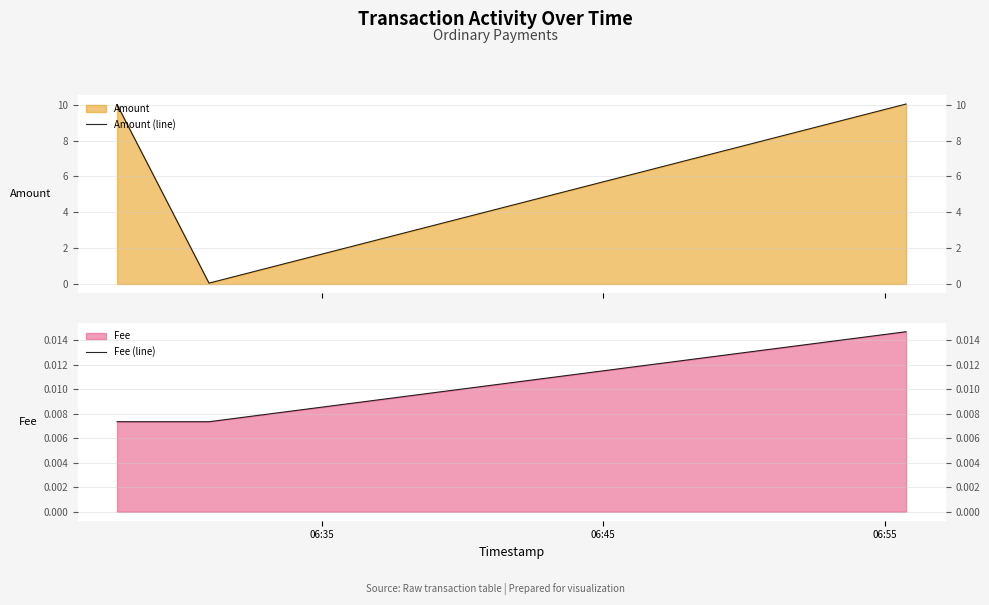

Is the value of Amount (line) at 06:55 greater than the value of Fee (line) at 06:35?

Yes